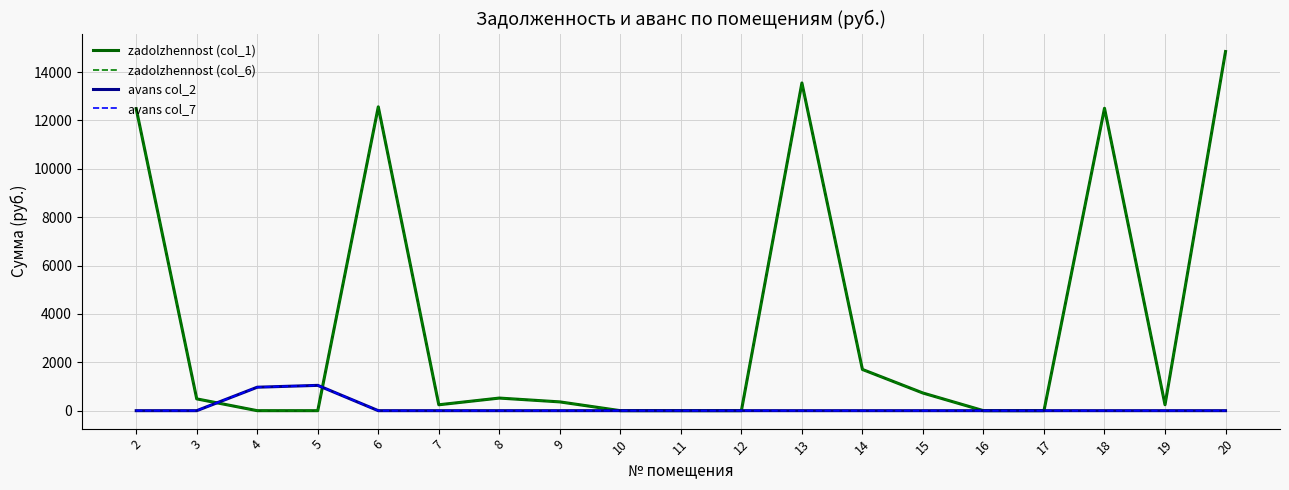

Between 20 and 14, which is larger?

20